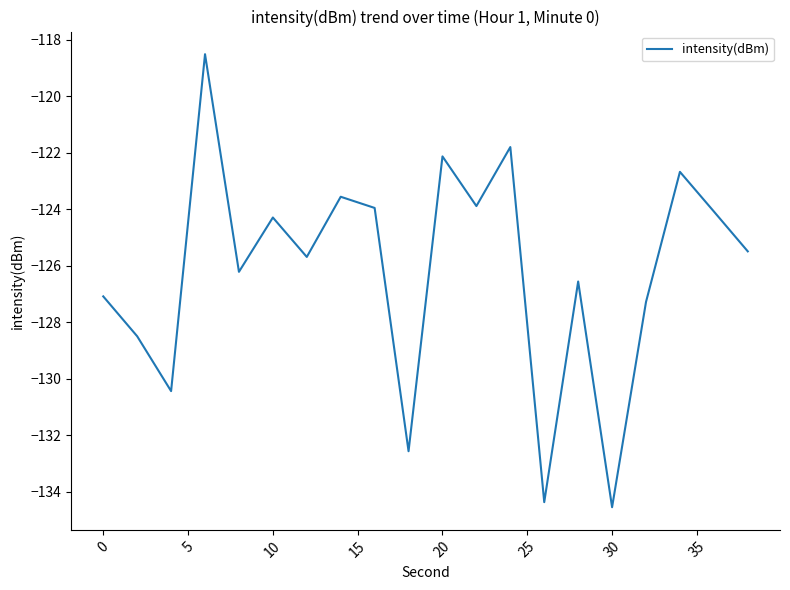

What is the difference between the maximum and minimum values?

16.0